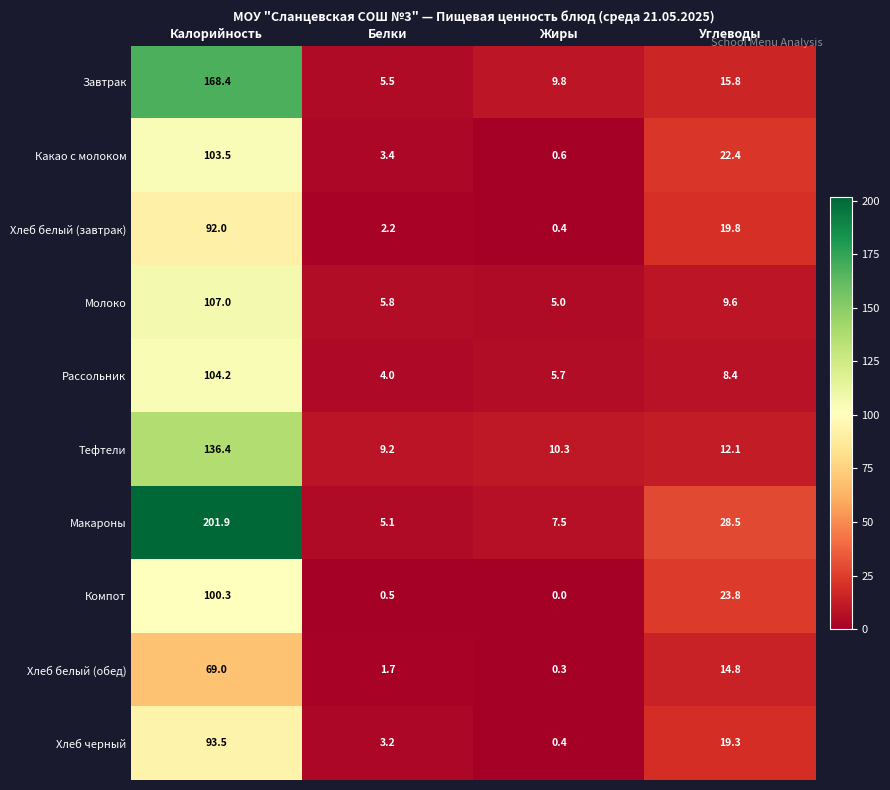

Which category has the lowest value in the Какао с молоком series?

Жиры